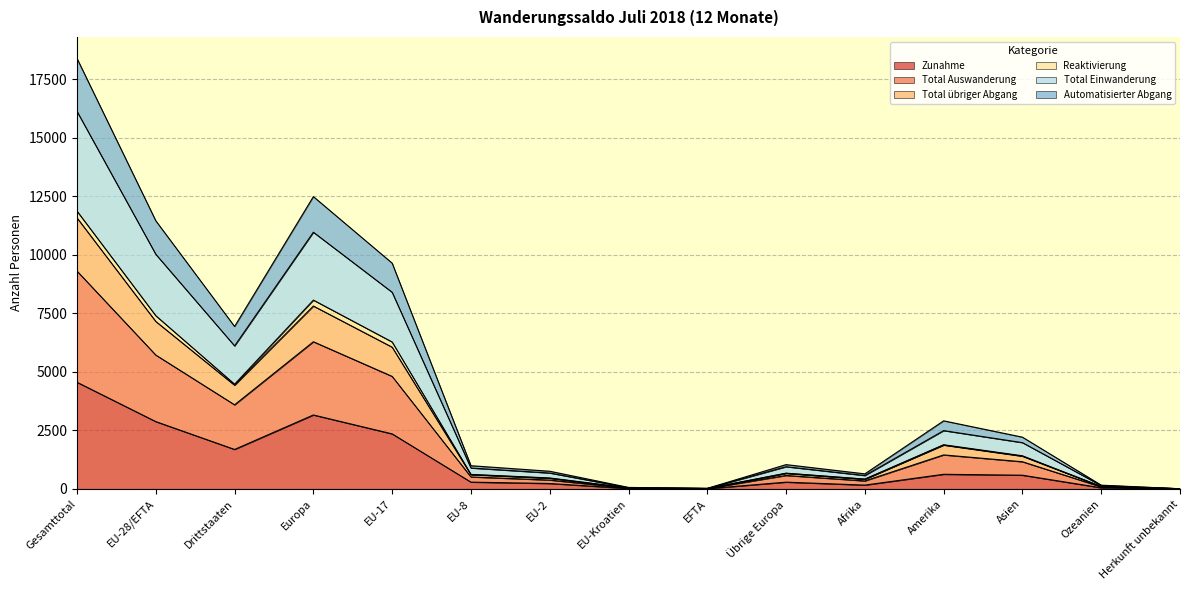

What is the spread (max minus min) of values at EFTA?

13